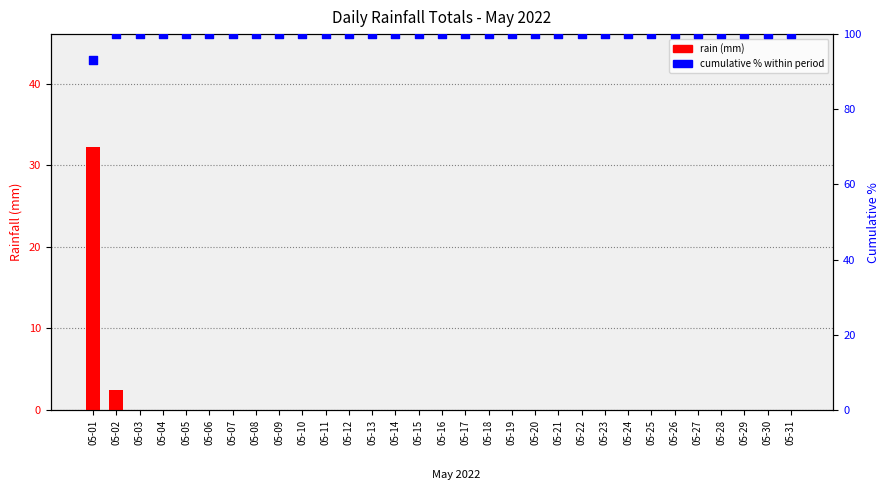

What is the total value across all series at 05-22?

100.0